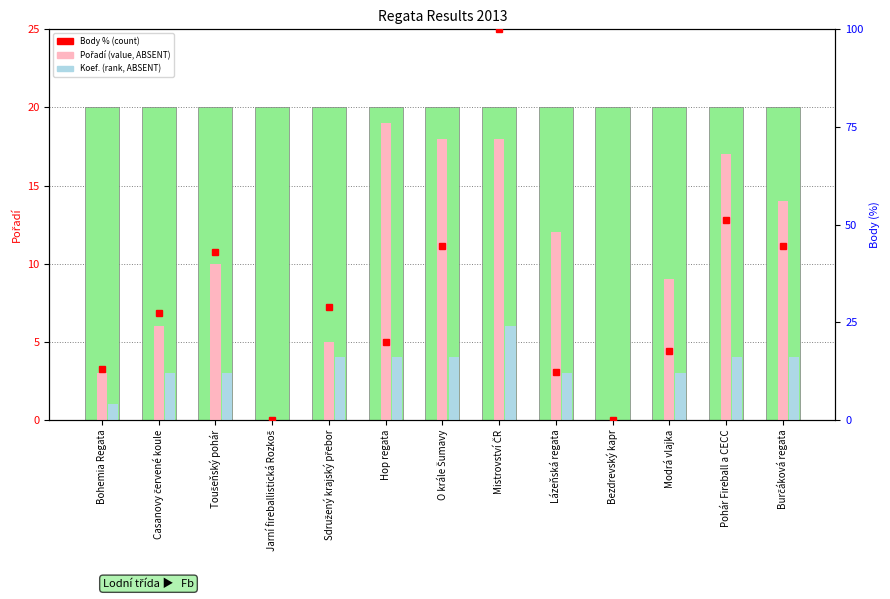

Reading right to left, what are all the values shown in this chart?

Pořadí: 14.0	17.0	9.0	0.0	12.0	18.0	18.0	19.0	5.0	0.0	10.0	6.0	3.0
Koef.: 4.0	4.0	3.0	0.0	3.0	6.0	4.0	4.0	4.0	0.0	3.0	3.0	1.0
Body %: 44.6	51.2	17.7	0.0	12.2	100.0	44.6	19.8	29.0	0.0	43.0	27.3	13.0